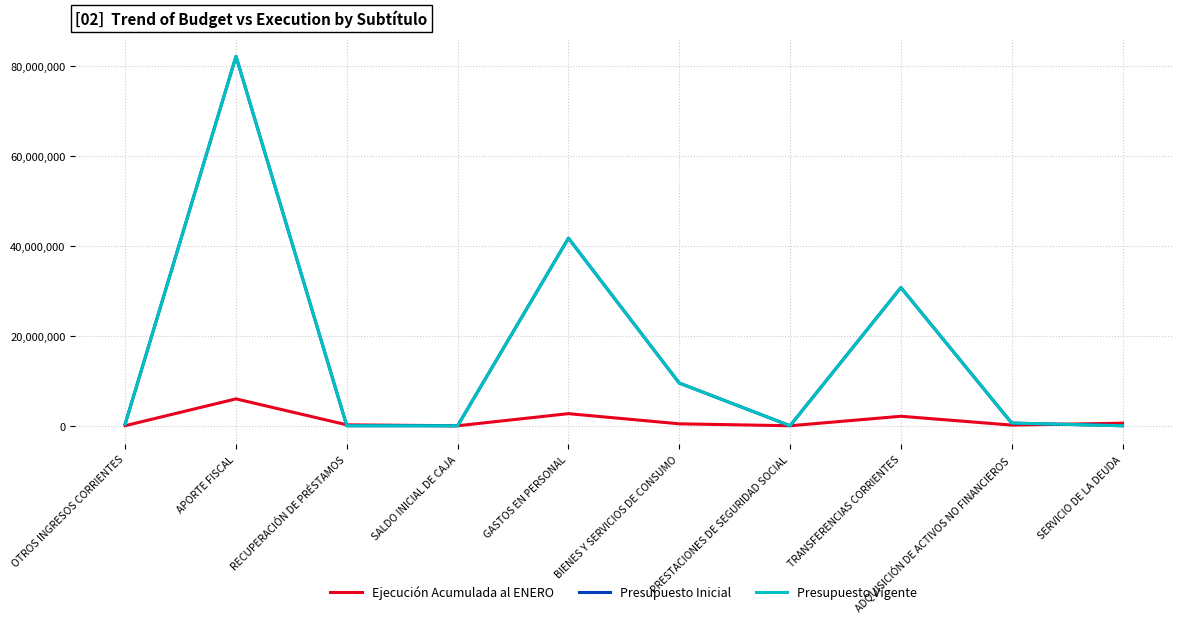

What is the difference between the highest and lowest values at PRESTACIONES DE SEGURIDAD SOCIAL?

10